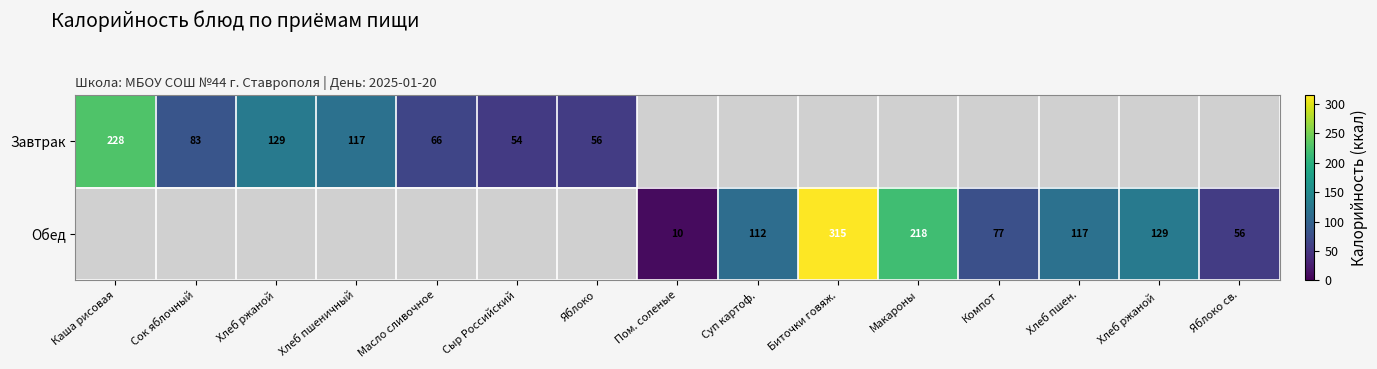

Is it true that Обед equals 3 at Пом. соленые?

False